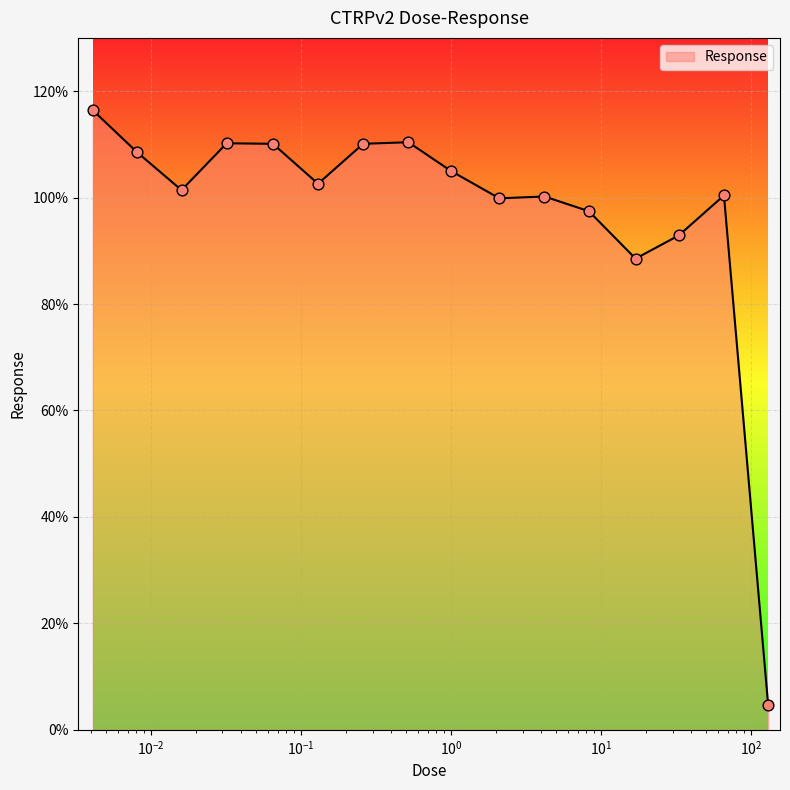

What is the smallest value displayed?

4.7